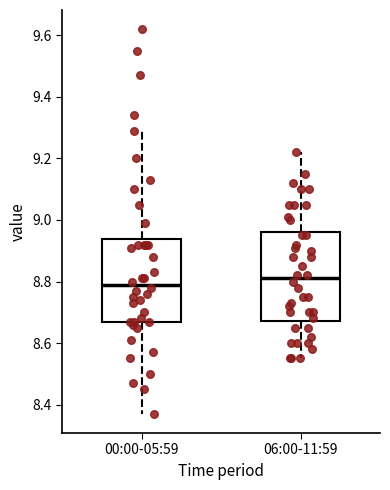

Which box's median line is the highest?

06:00-11:59